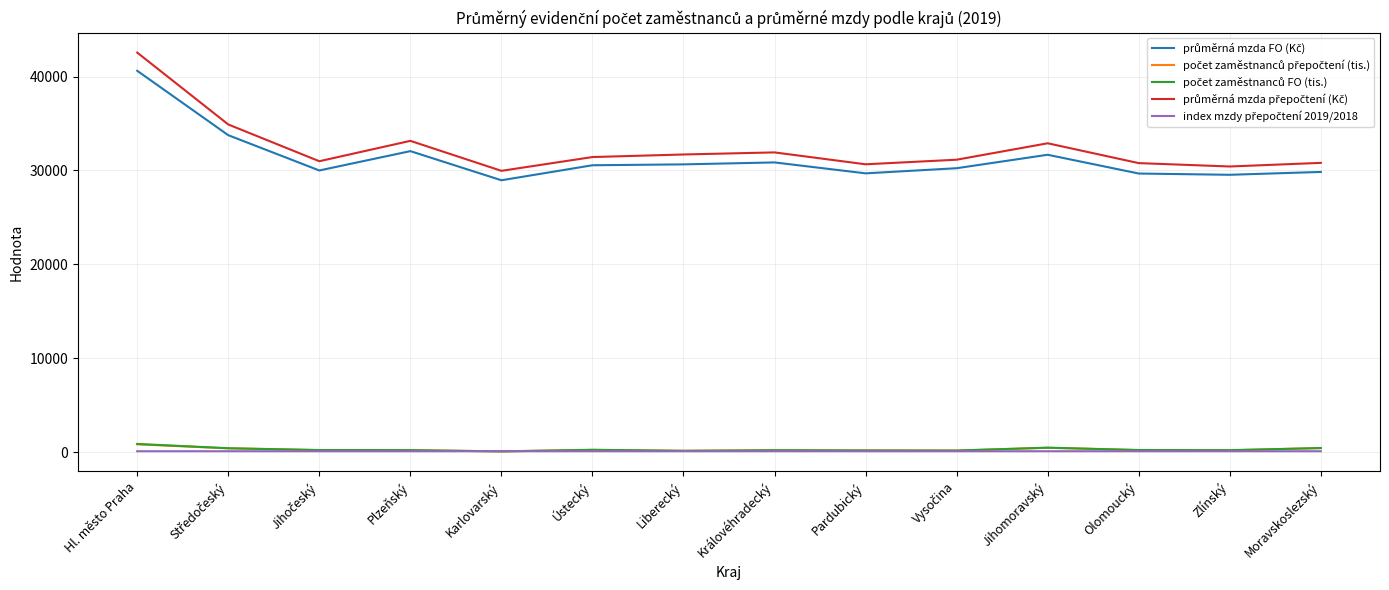

At which category is the sum across all series the highest?

Hl. město Praha